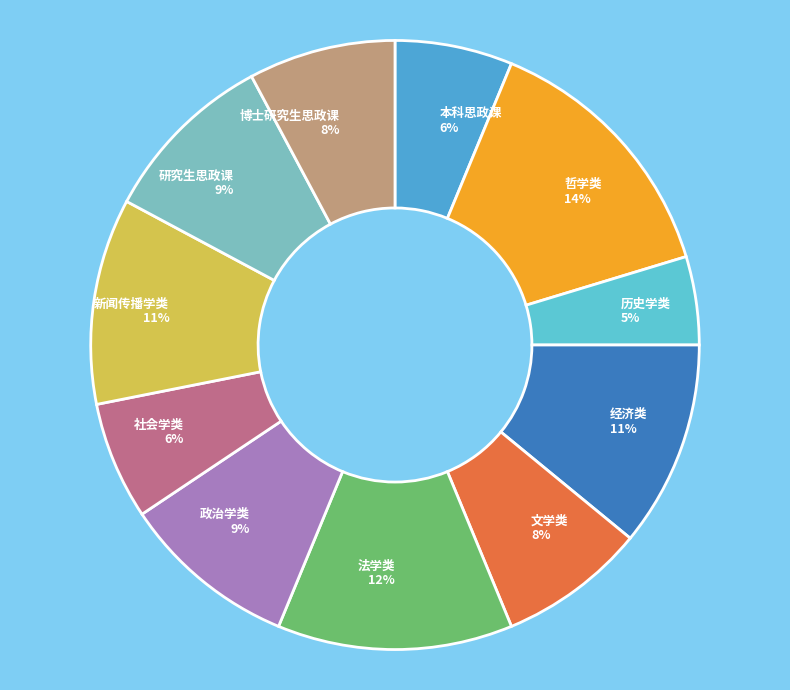

What is the smallest slice in the pie chart?

历史学类